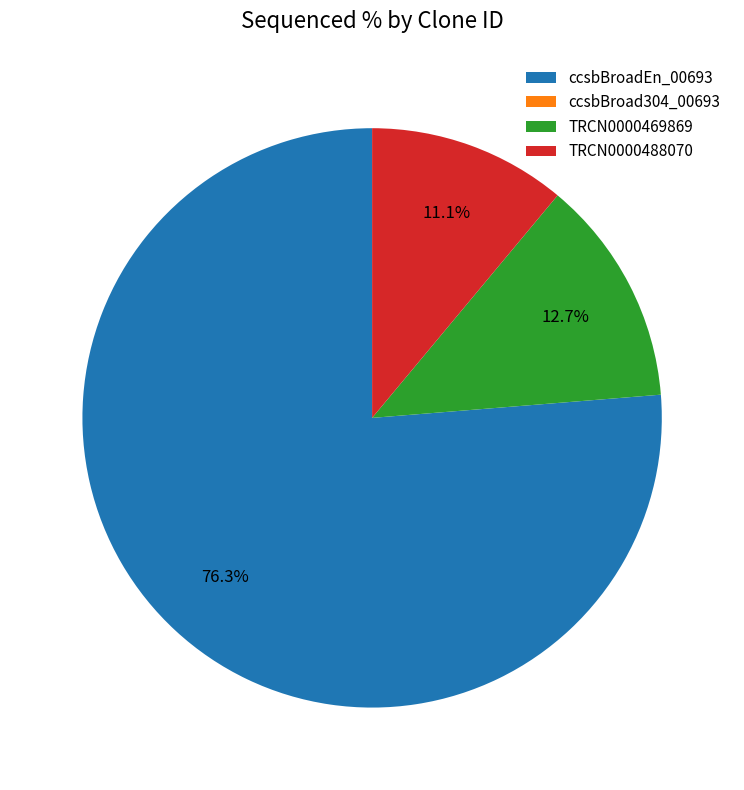

Which has a higher value, ccsbBroadEn_00693 or TRCN0000488070?

ccsbBroadEn_00693